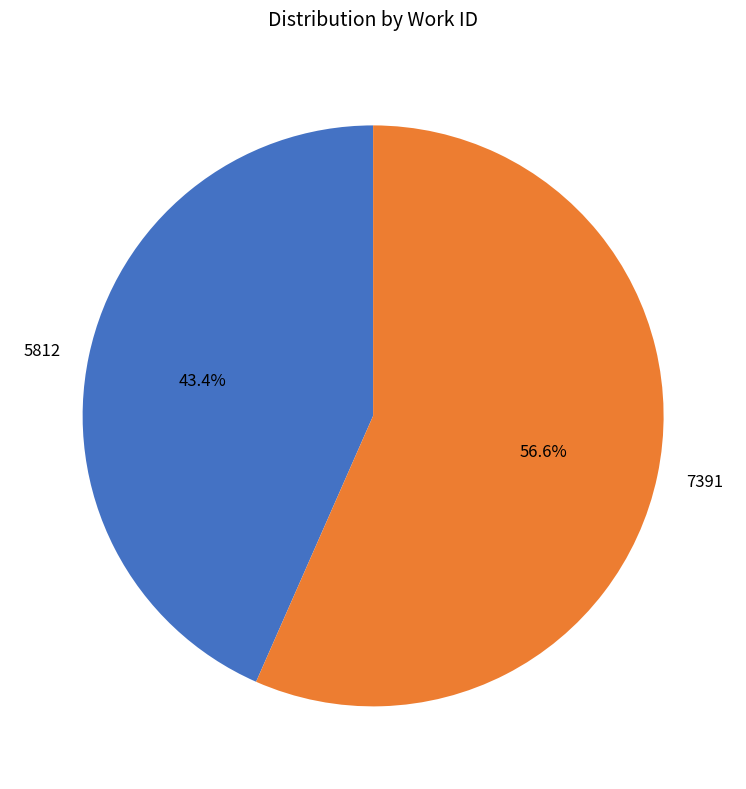

What percentage is the 7391 slice, to the nearest percent?

57%